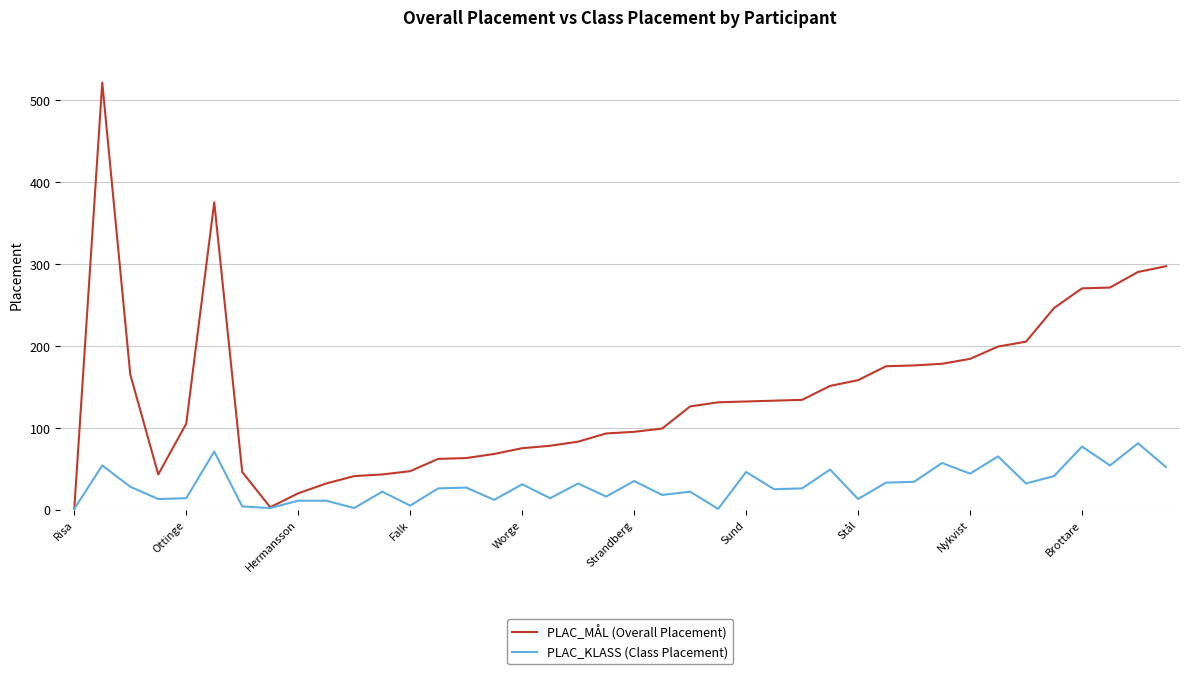

Which series has the largest total across all categories?

PLAC_MÅL (Overall Placement)